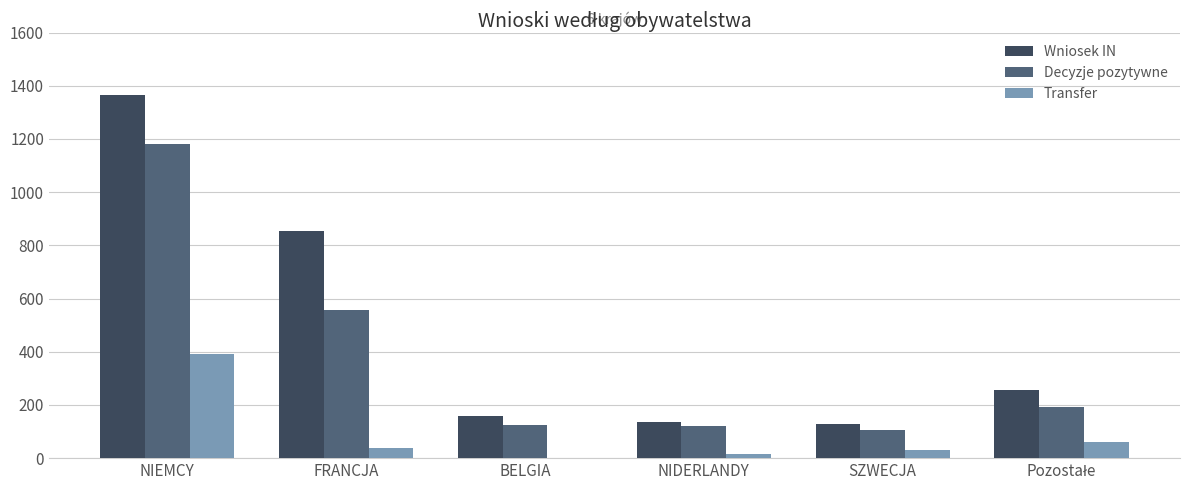

Which series changed the most between FRANCJA and BELGIA?

Wniosek IN